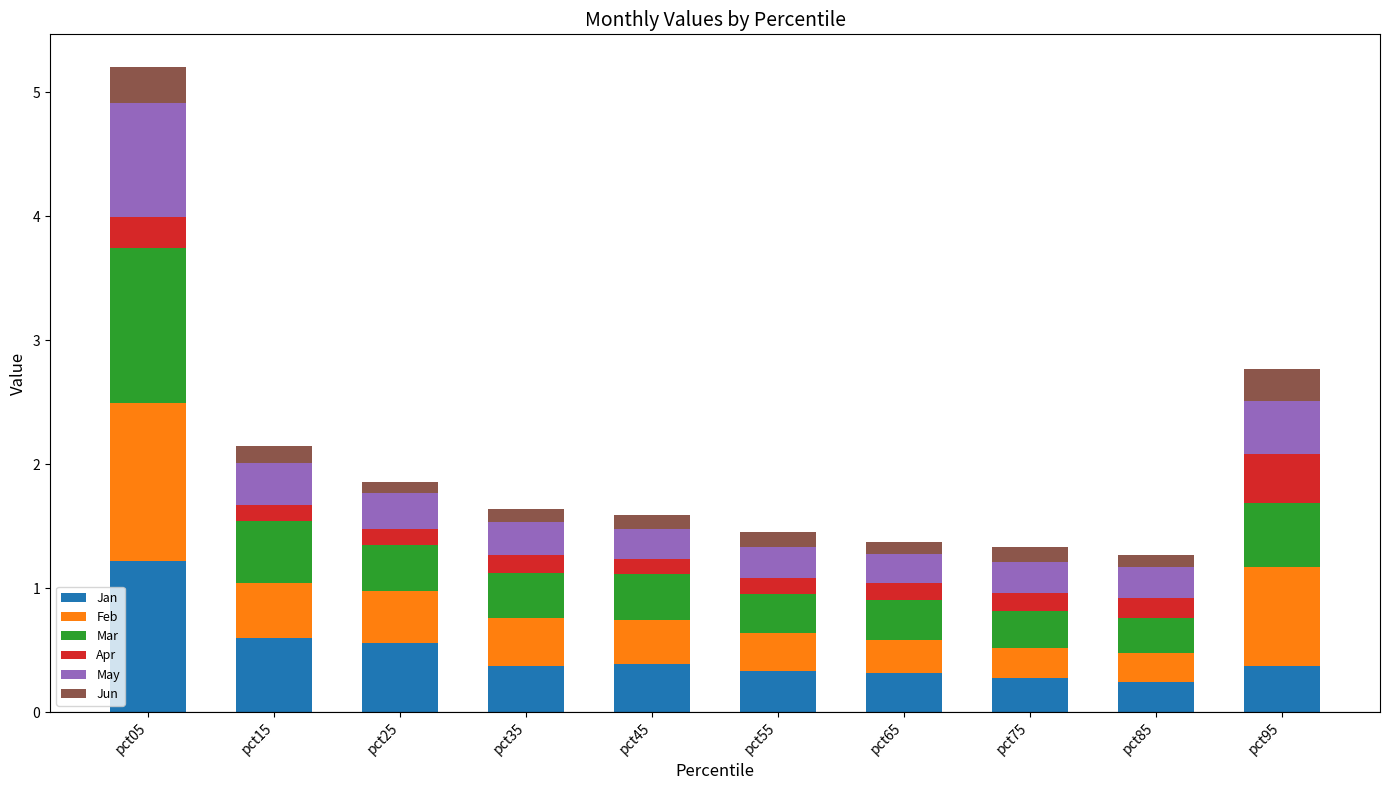

What is the difference between the maximum and minimum values in the Jan series?

1.0